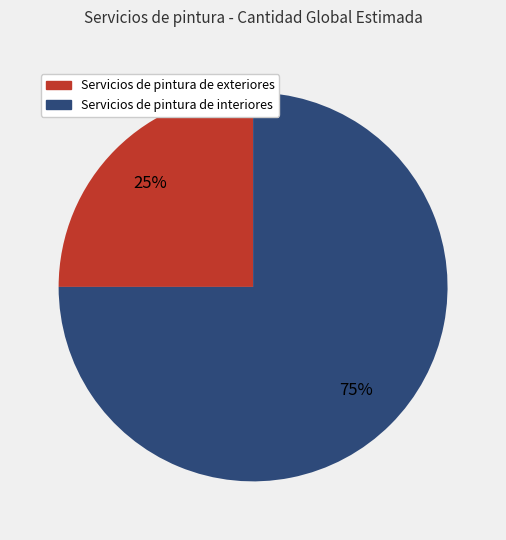

What is the ratio of the value at Servicios de pintura de exteriores to the value at Servicios de pintura de interiores?

0.3